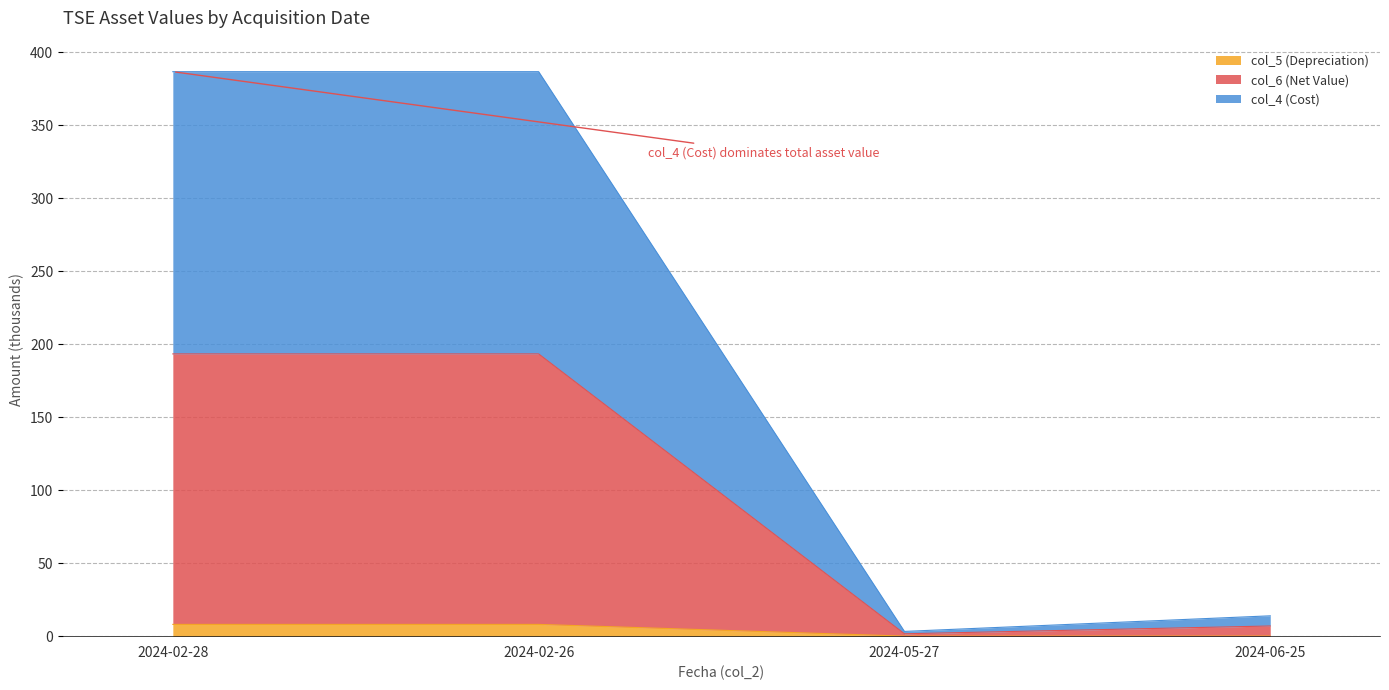

Is it true that col_4 (Cost) equals 3.2 at 2024-05-27?

True